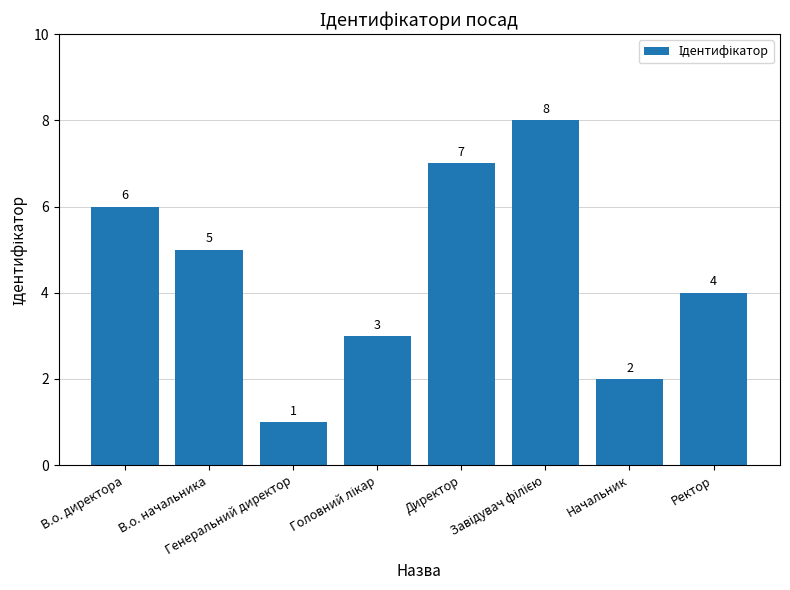

How many data points does each series have?

8